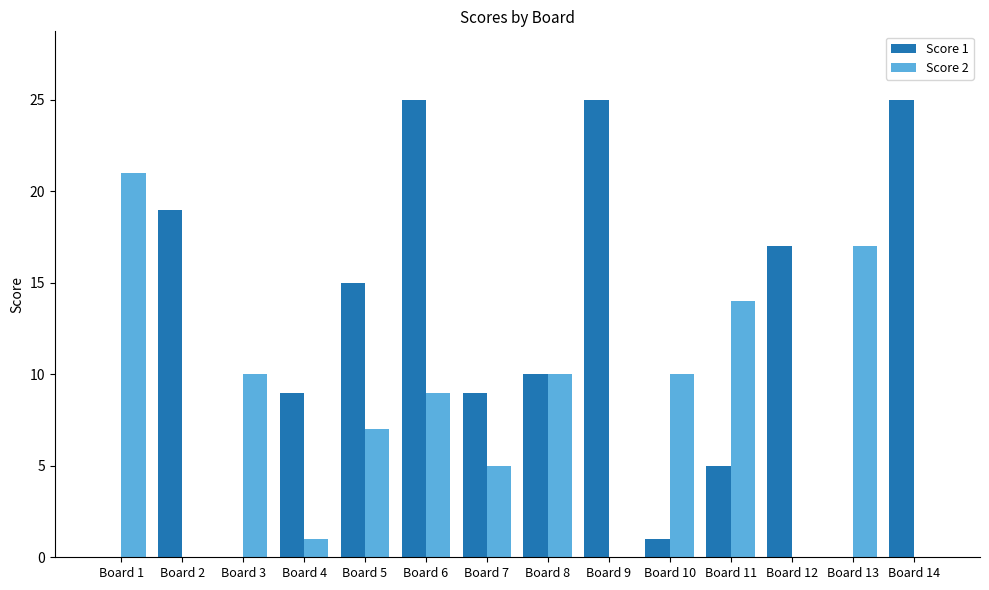

The value of Score 1 at Board 10 is 2. True or false?

False